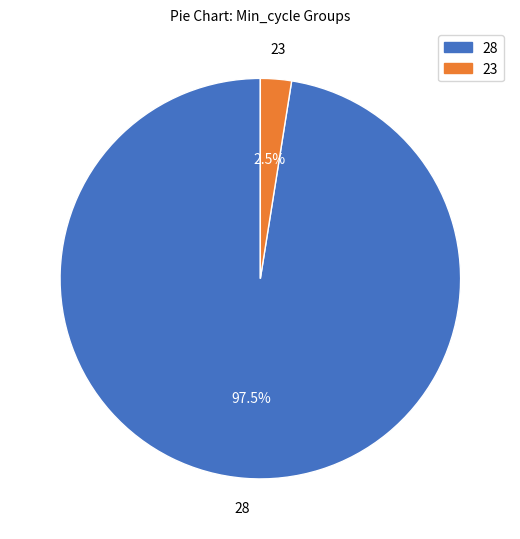

Is there a majority slice in this chart?

Yes